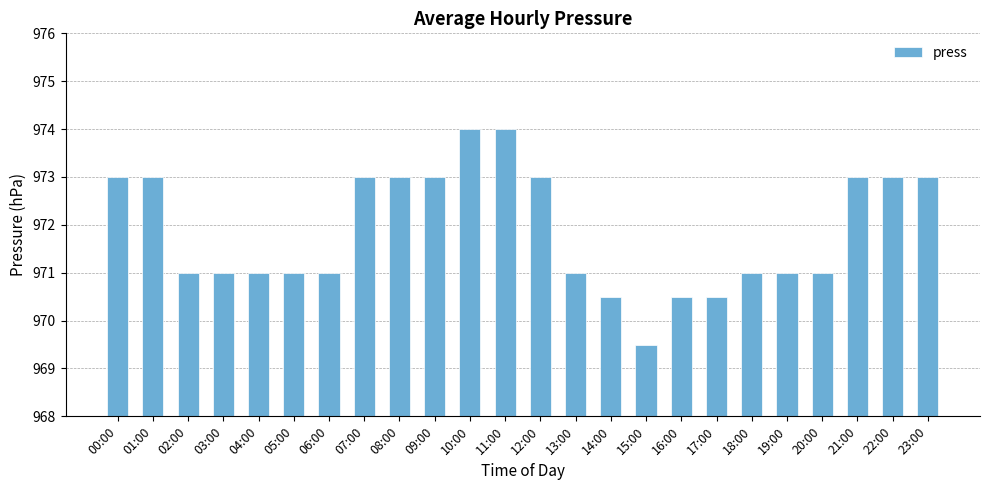

Count the number of categories in the chart.

24